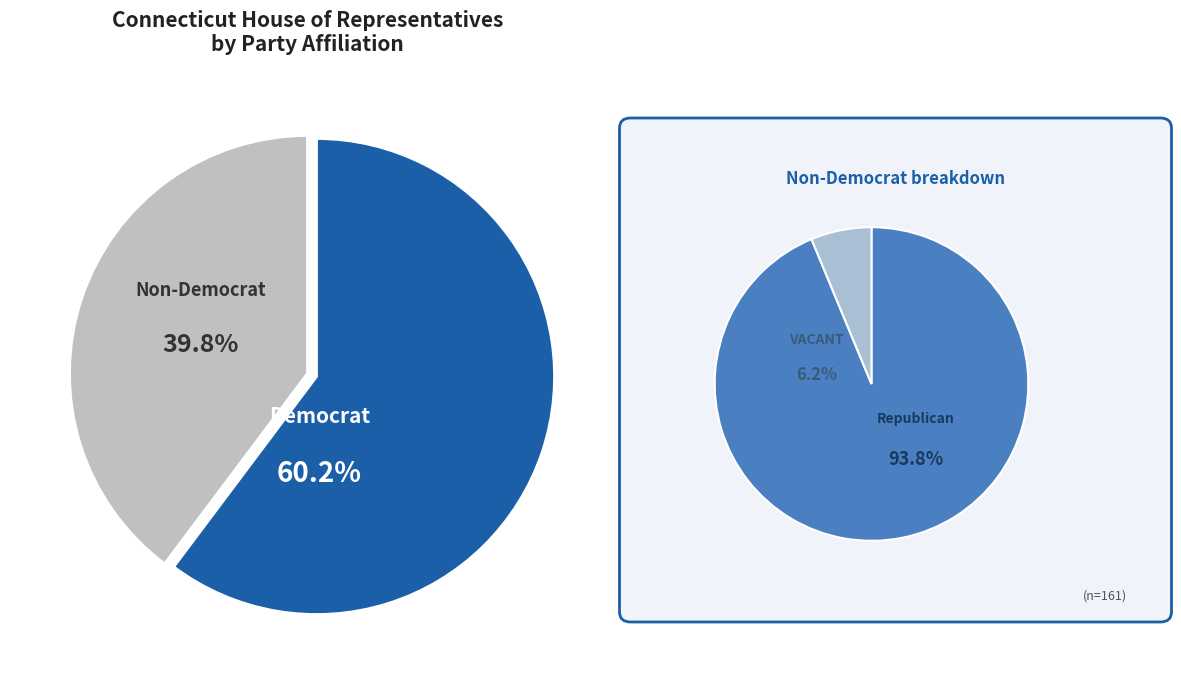

True or false: VACANT accounts for 2% of the total.

True